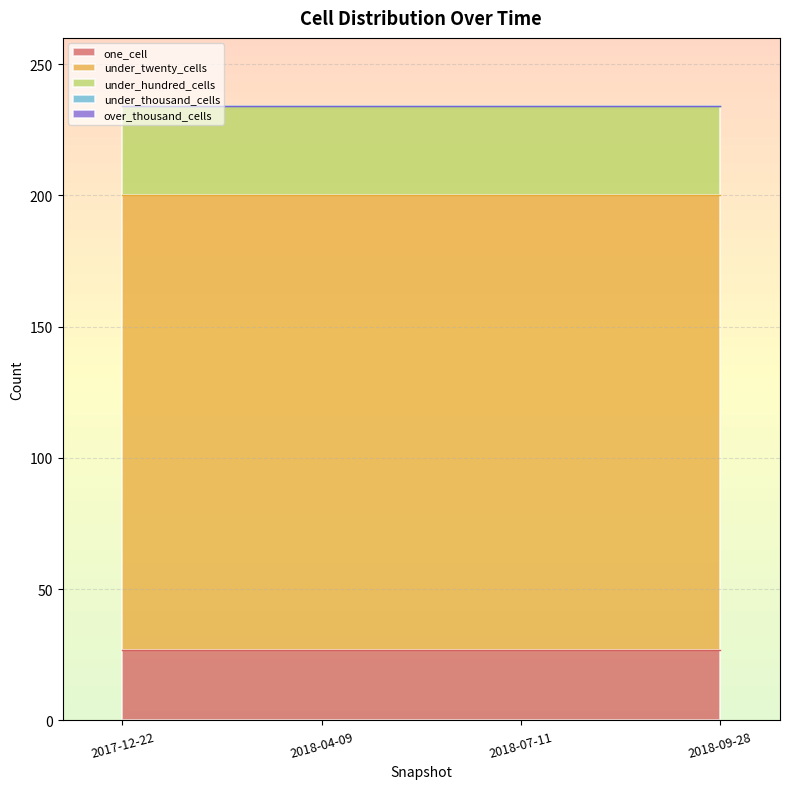

List the labels in order of one_cell value, smallest first.

2017-12-22, 2018-04-09, 2018-07-11, 2018-09-28